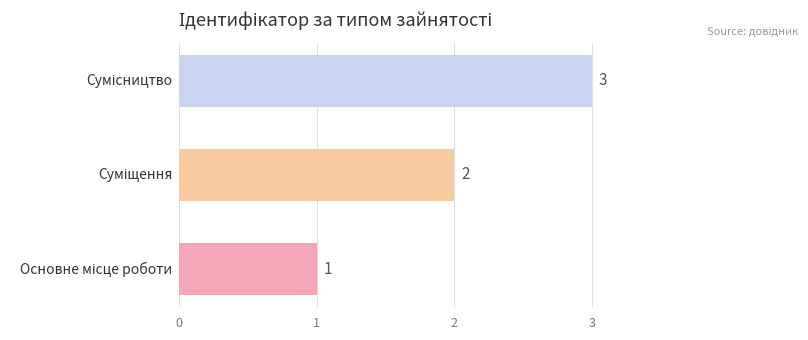

What is the difference between the maximum and minimum values?

2